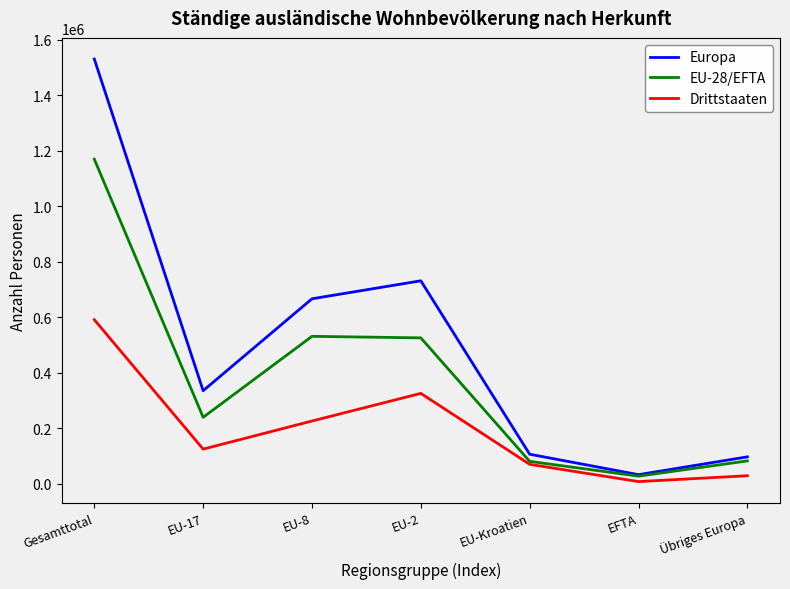

Where is Europa nearest to the value 781652?

EU-2